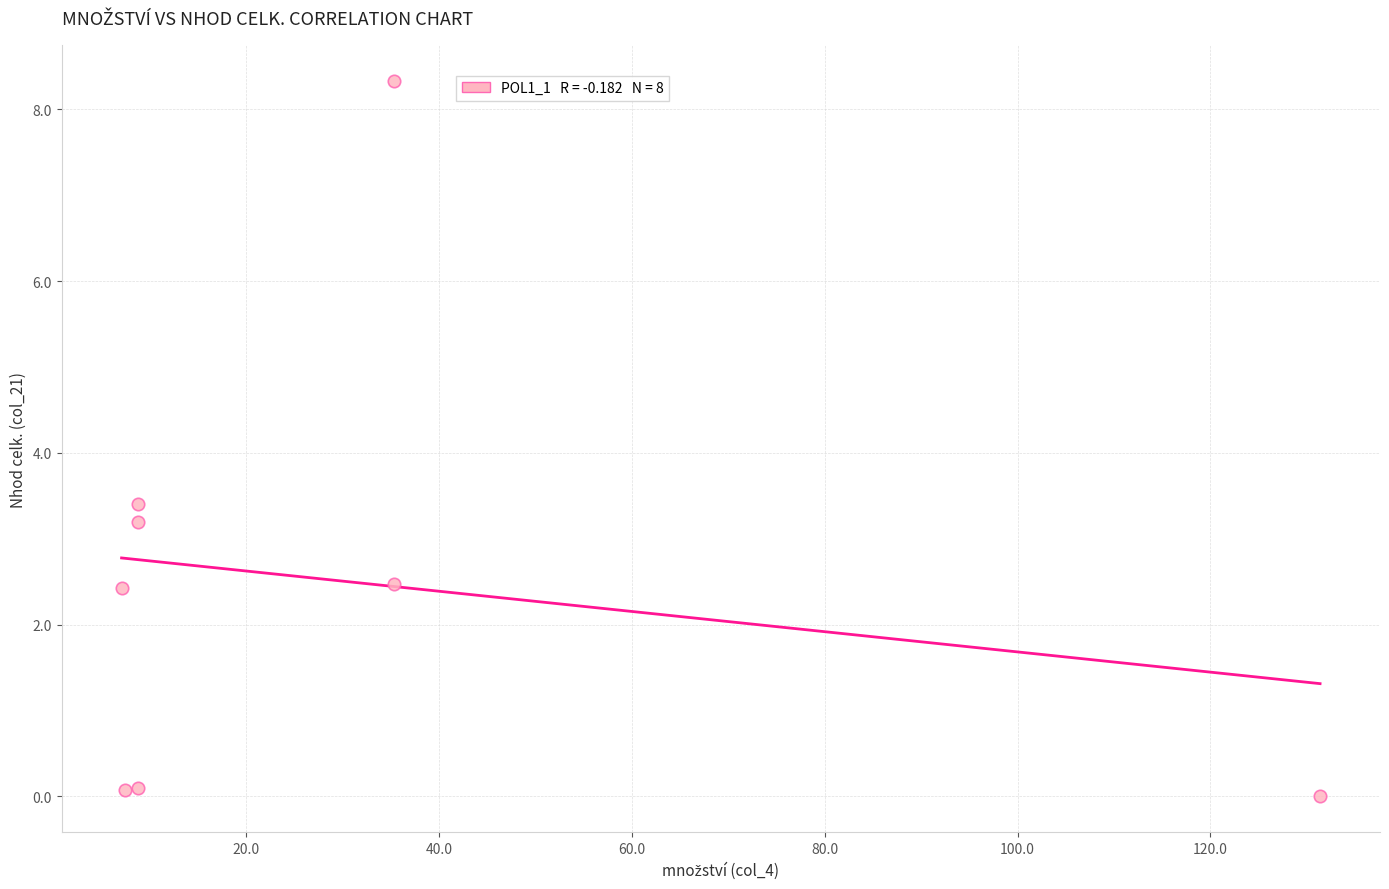

What Y value in the scatter plot is closest to 4?

3.4